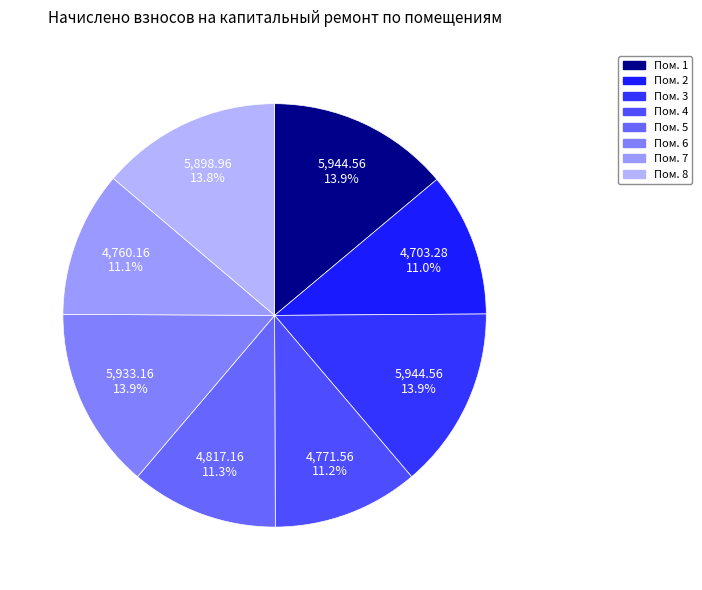

Is there any slice that represents more than half of the pie?

No